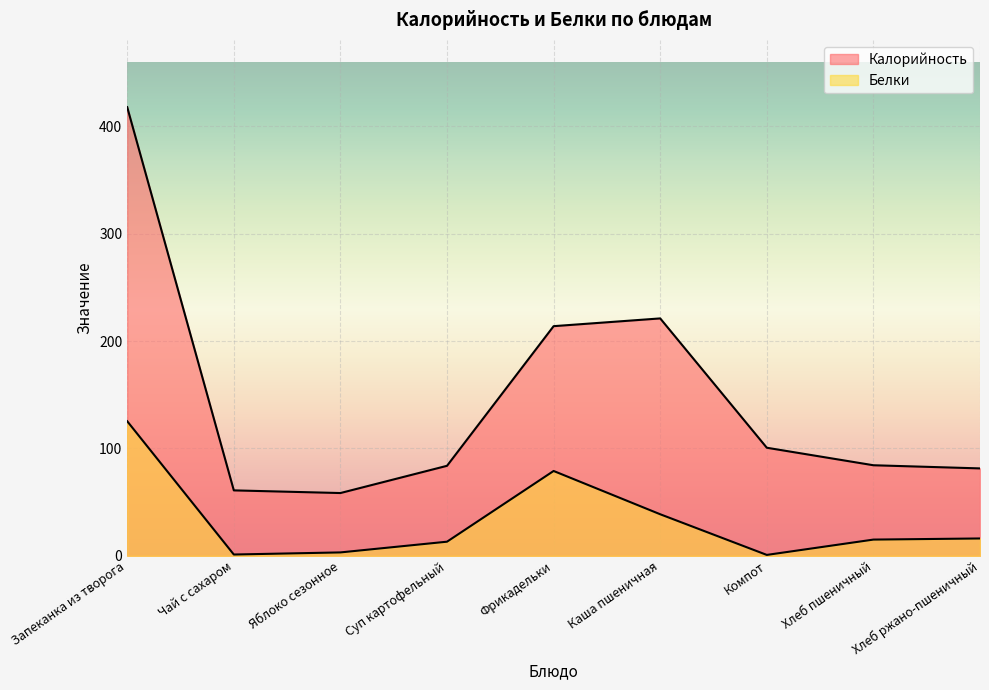

What is the total value across all series at Хлеб пшеничный?

99.5